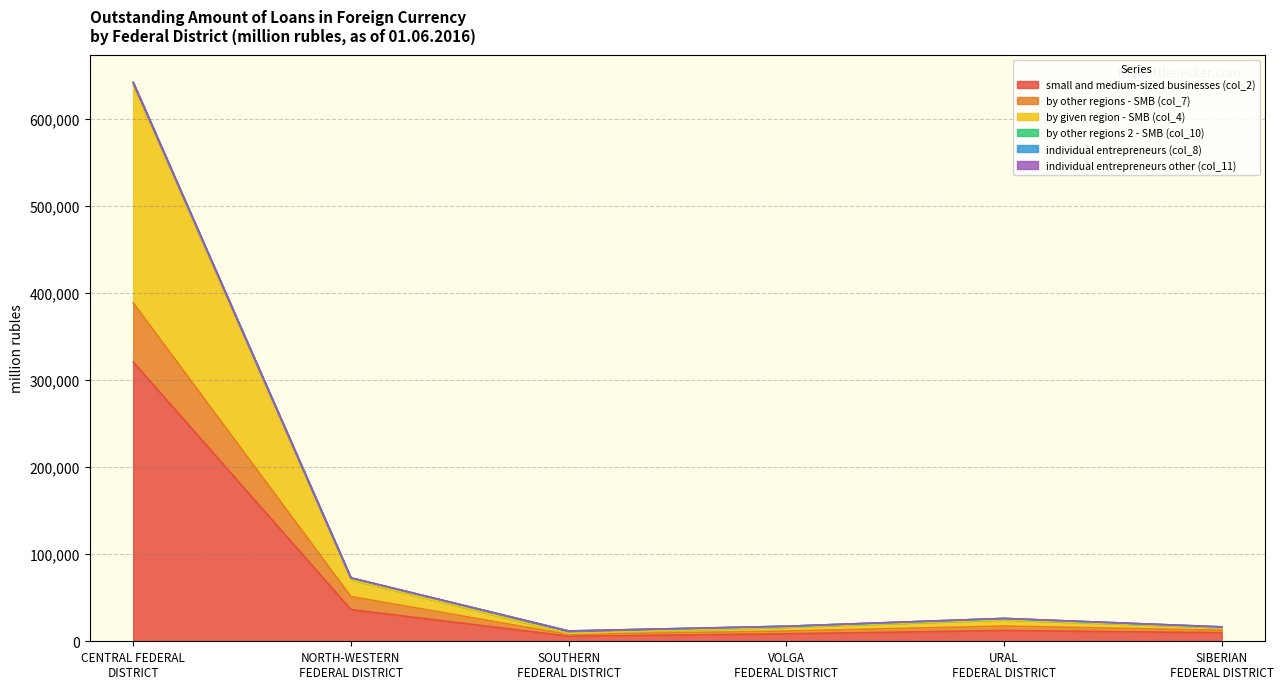

What is the label of the 2nd point from the left?

NORTH-WESTERN
FEDERAL DISTRICT